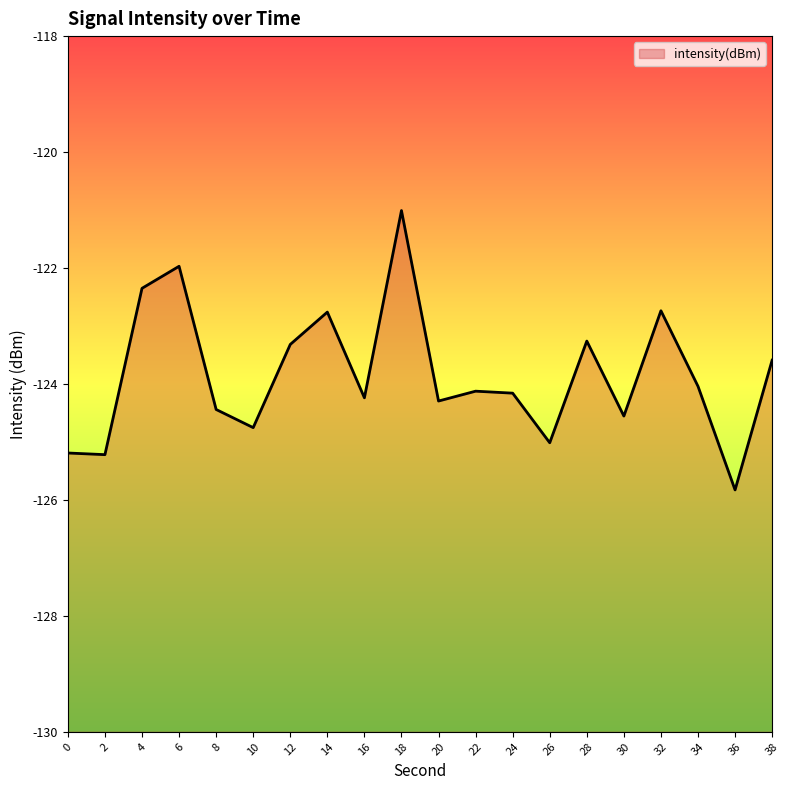

What is the difference between the maximum and minimum values?

4.8